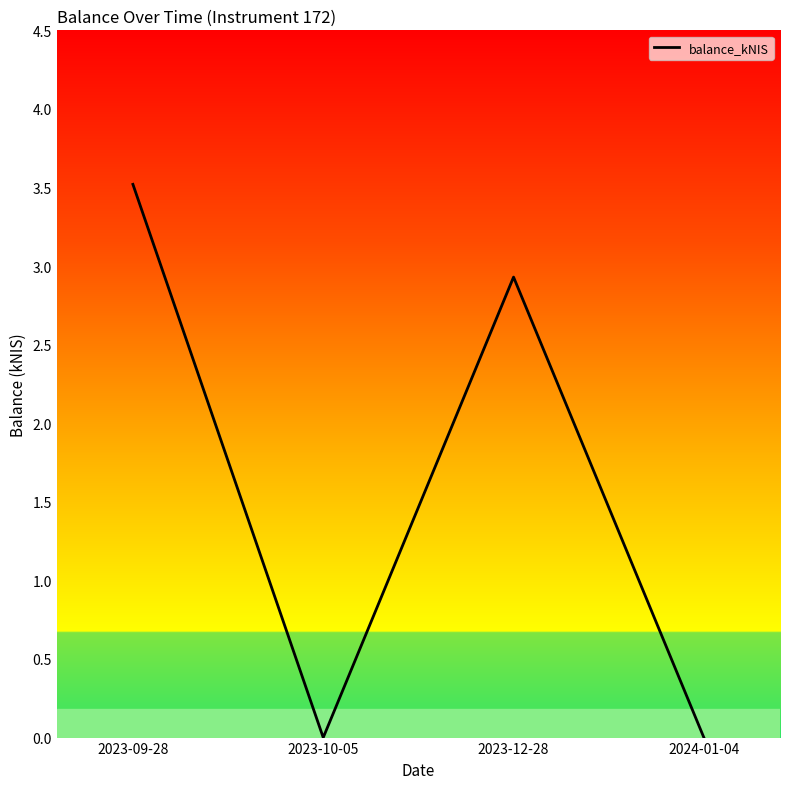

Which has a higher value, 2024-01-04 or 2023-12-28?

2023-12-28